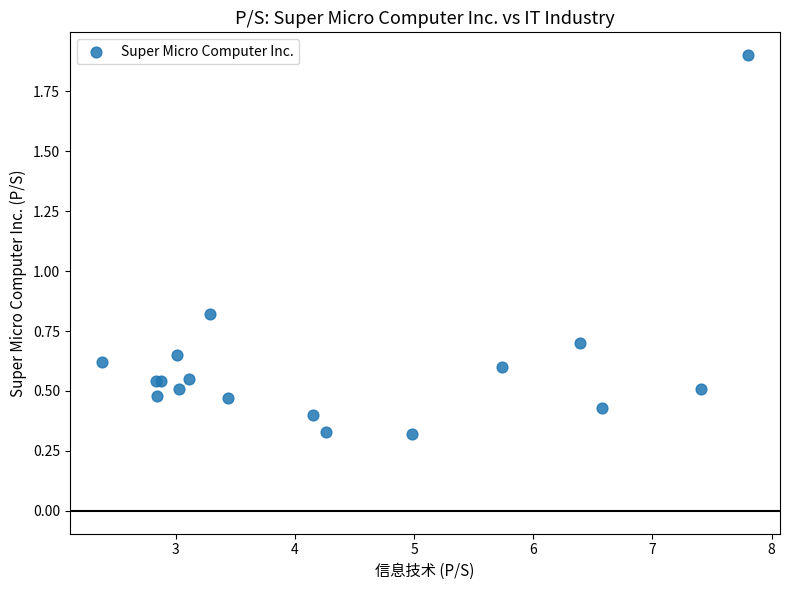

What Y value in the scatter plot is closest to 1?

0.8